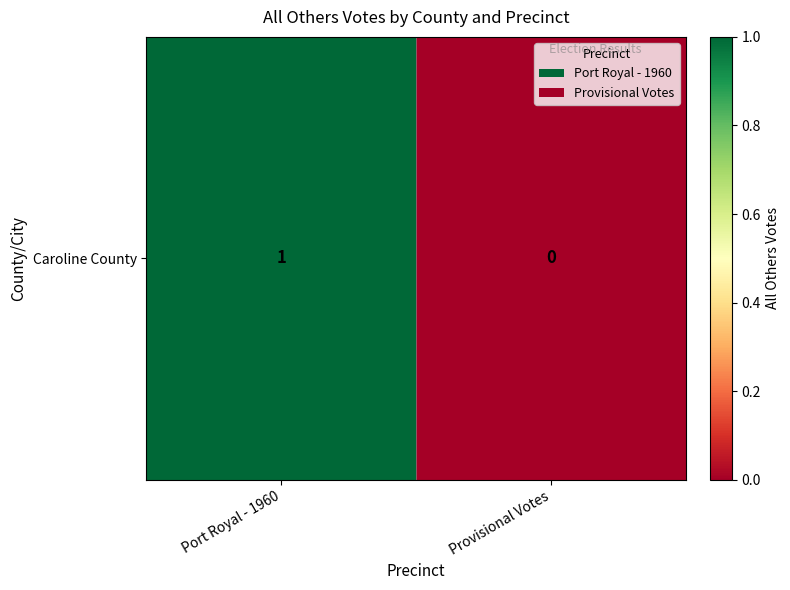

Count the number of categories in the chart.

2